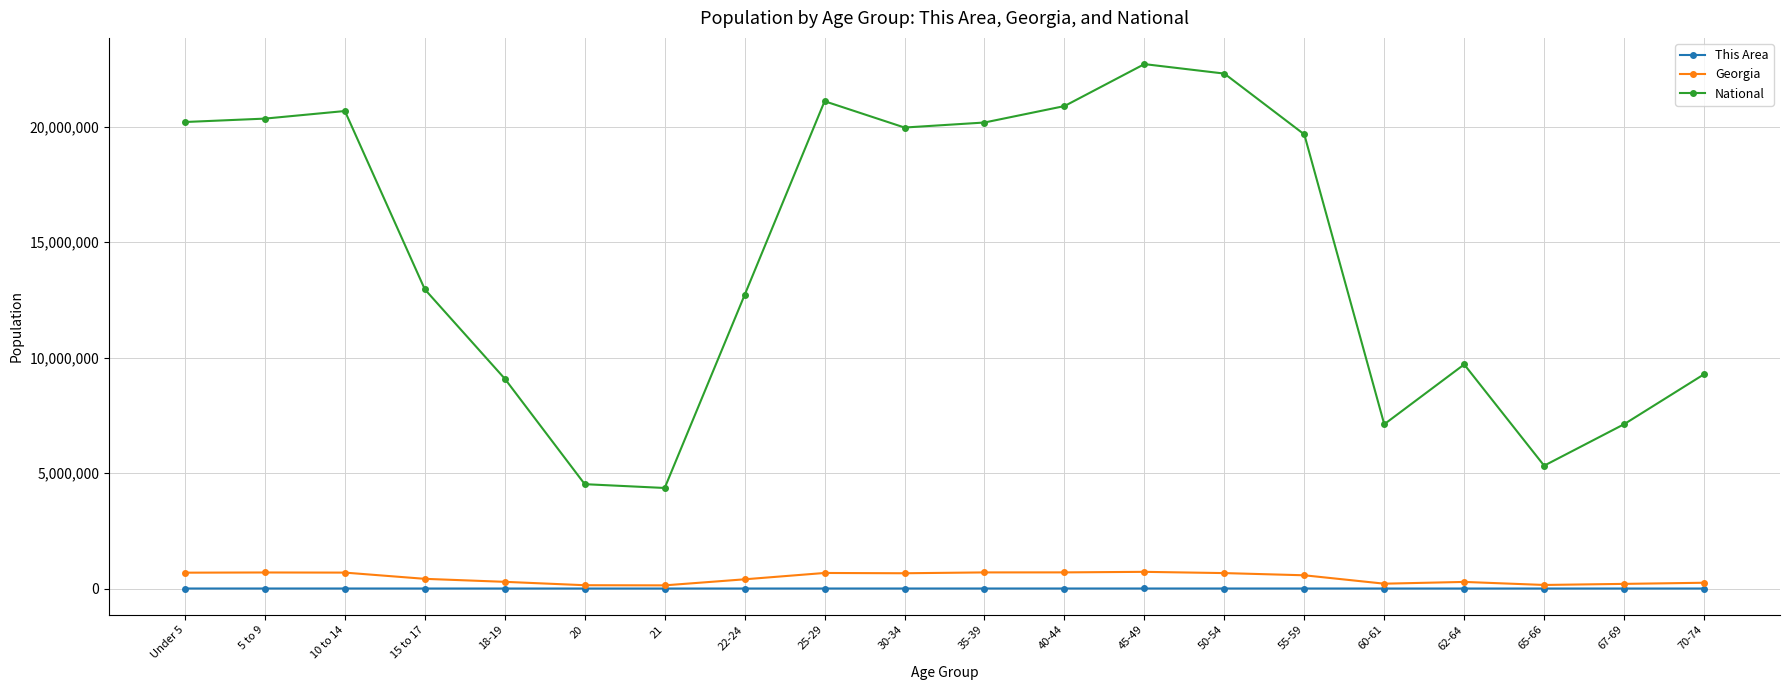

How many lines are shown in the chart?

3